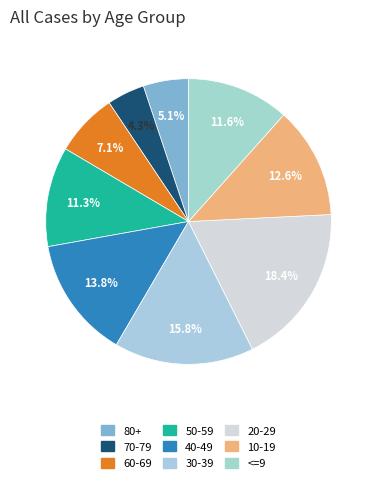

Do 40-49 and 80+ together represent more than half of the pie?

No